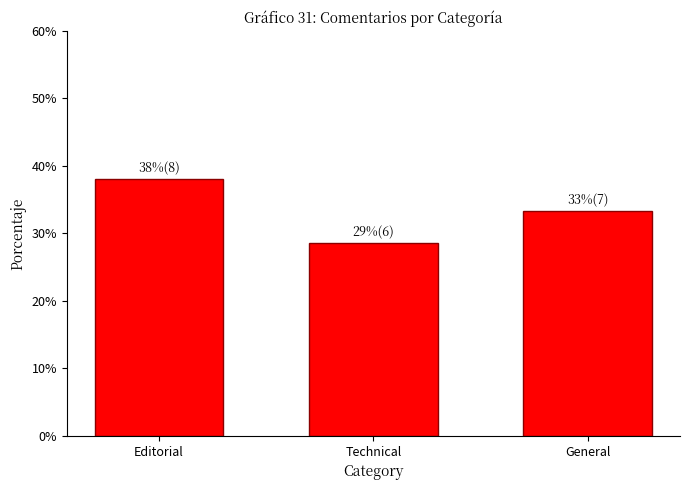

Is it true that the value at General is 56.4?

False